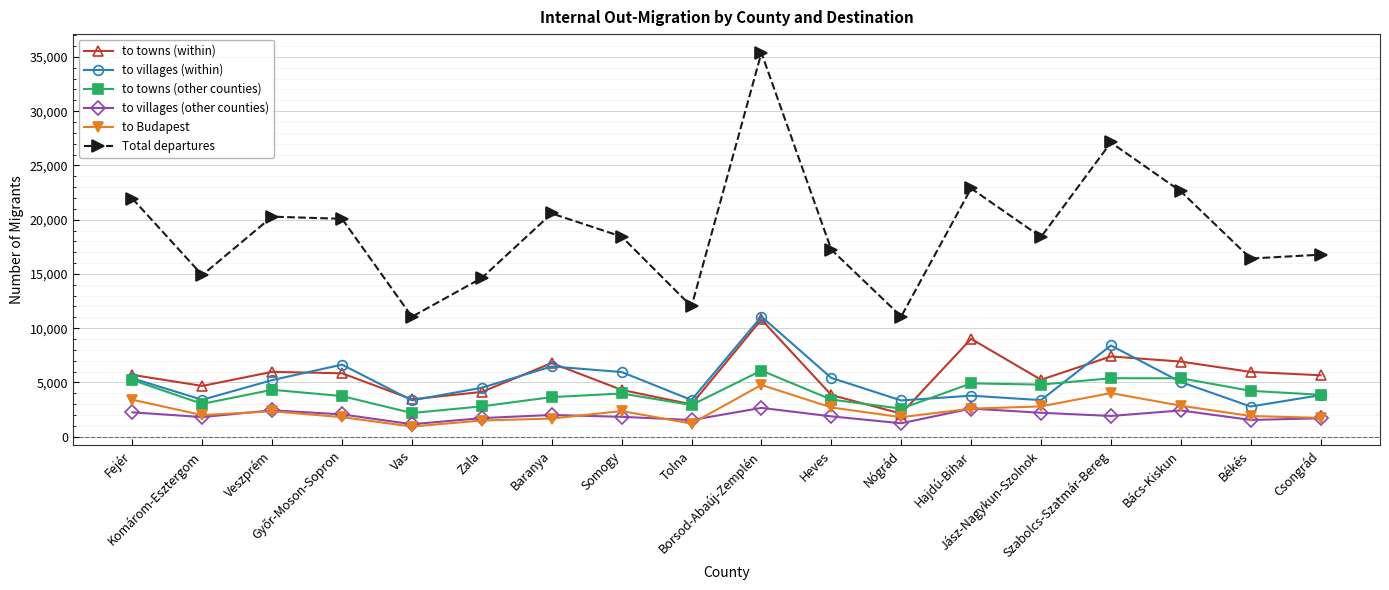

Which series has the largest total across all categories?

Total departures